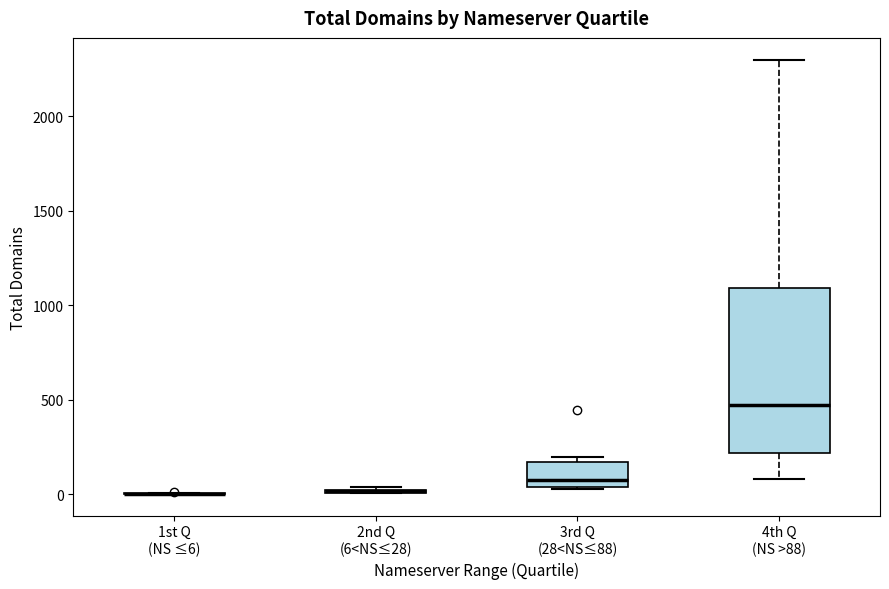

Where is the upper edge of the box for 3rd Q (28<NS≤88) on the y-axis? The values are not printed on the chart, so give them approximately, as read against the axis.

150